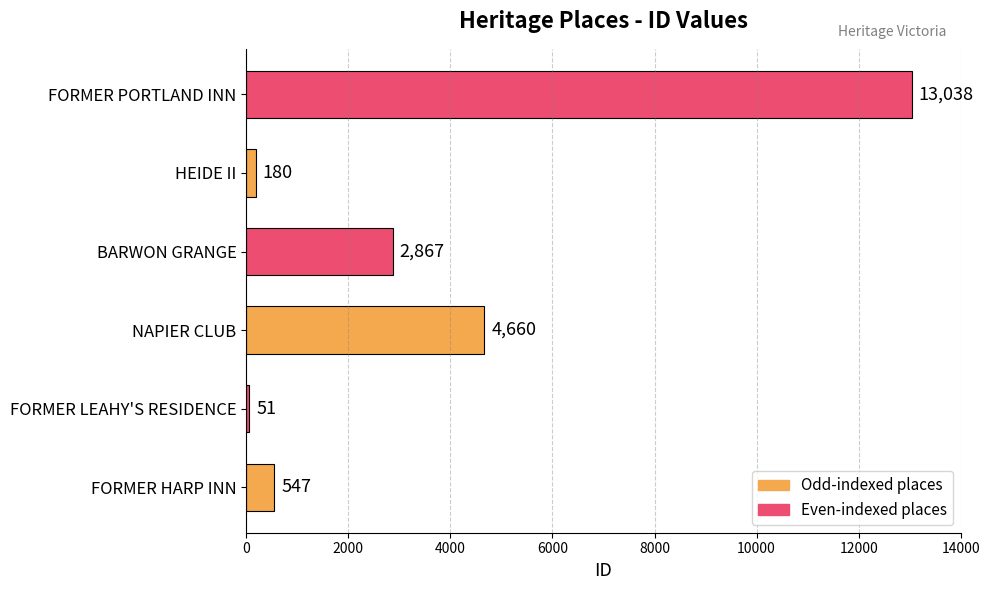

At which label is the value closest to 6544?

NAPIER CLUB